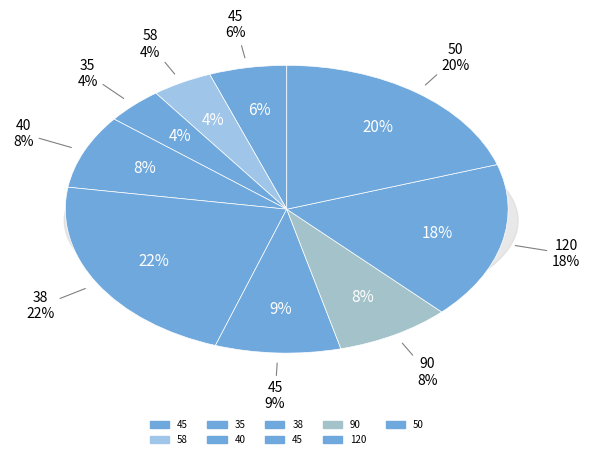

To the nearest percent, what is the difference between the 50 and 38 slice percentages?

2%